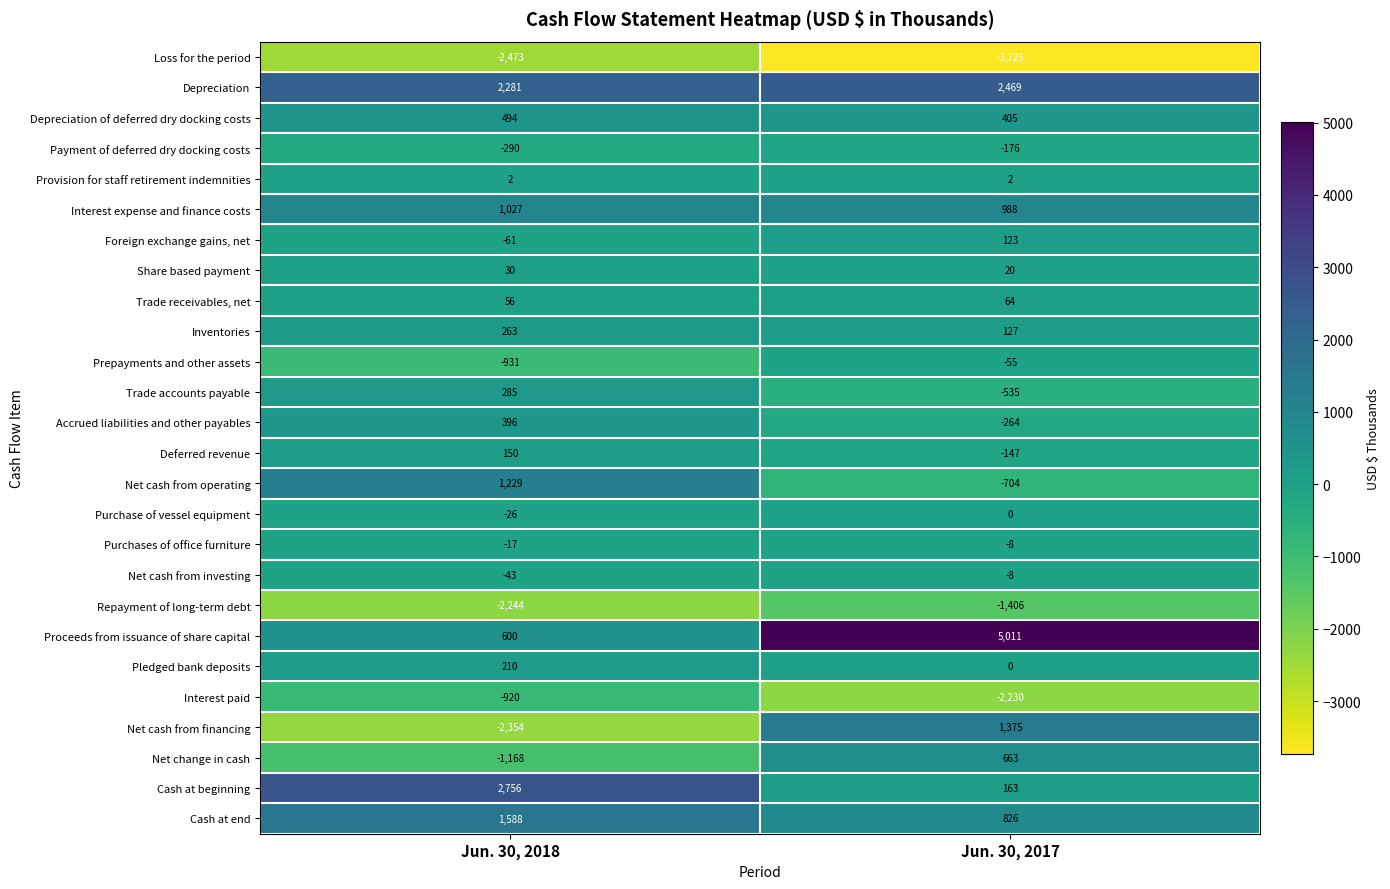

Rank the categories by Prepayments and other assets value from lowest to highest.

Jun. 30, 2018, Jun. 30, 2017